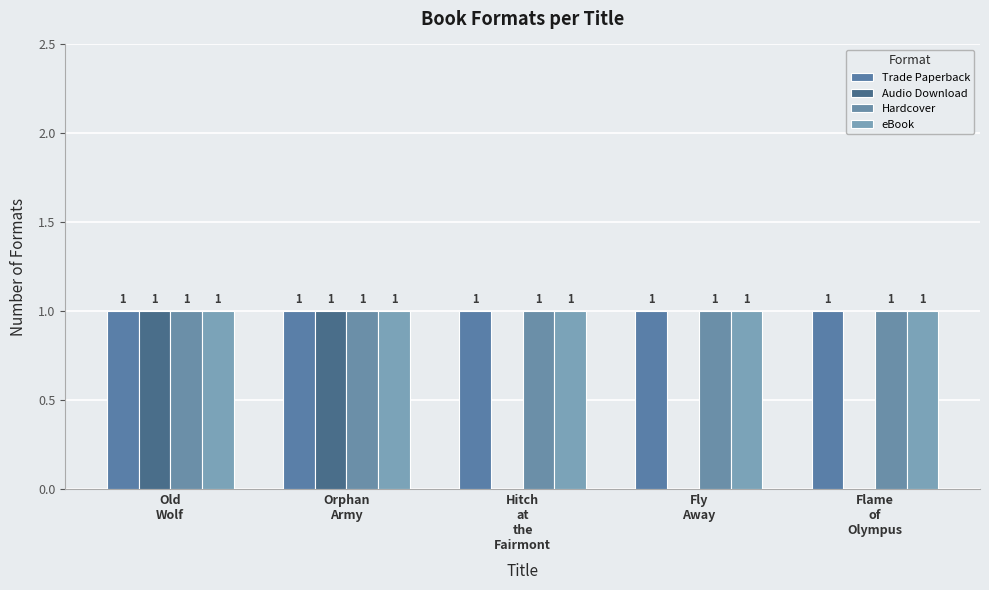

Are the bars horizontal?

No